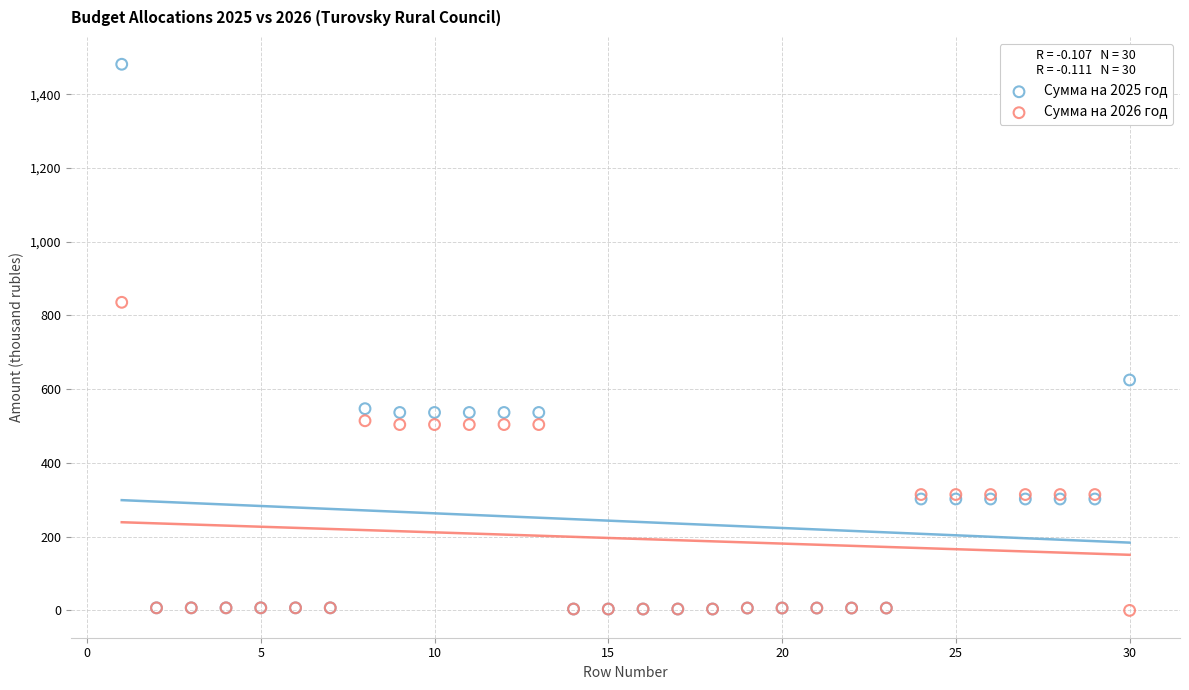

In the Сумма на 2025 год series, what Y value is closest to 742?

625.0